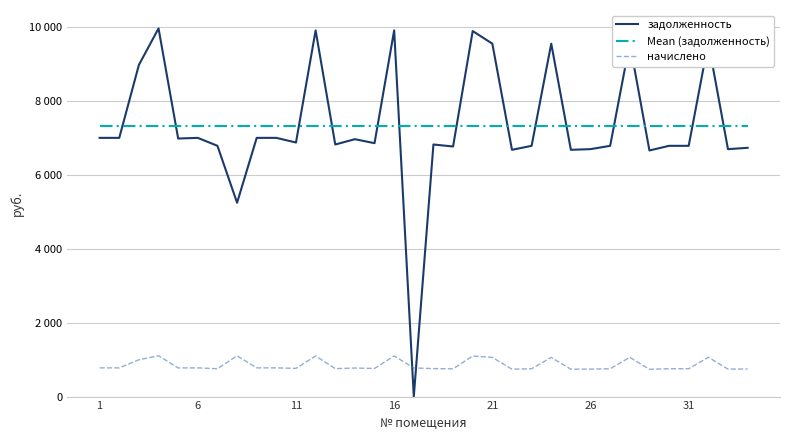

Does the chart display data point markers on the line(s)?

No